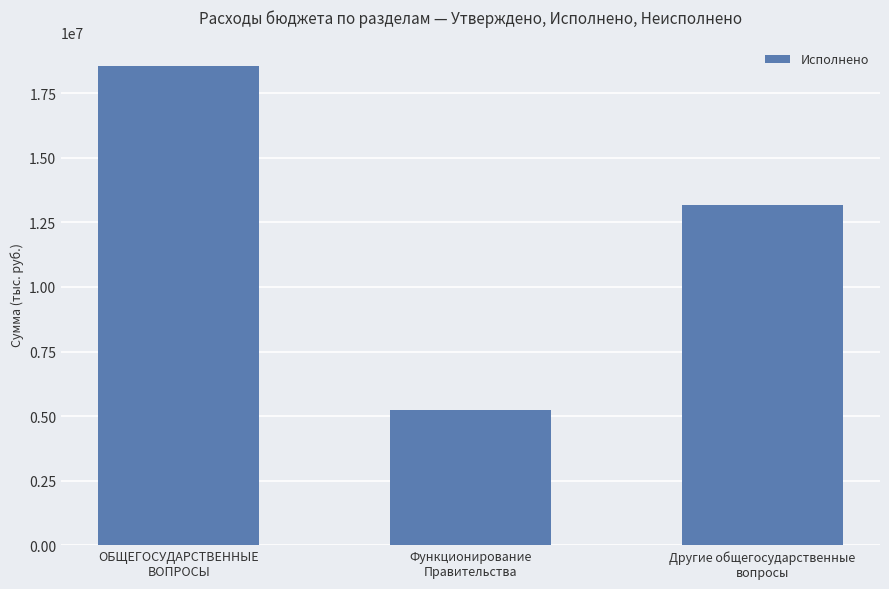

How many bars are there in total?

3